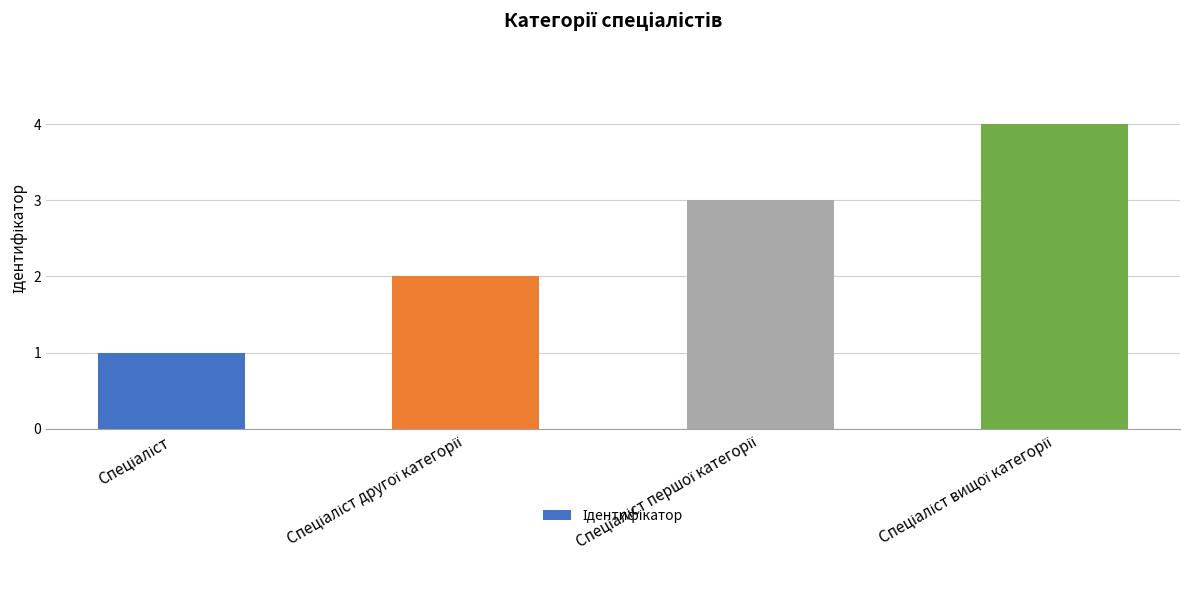

What is the sum of all values?

10